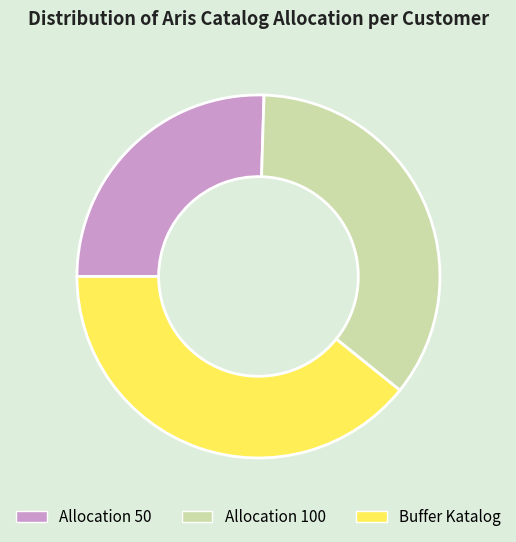

Which category has the biggest portion of the pie?

Buffer Katalog